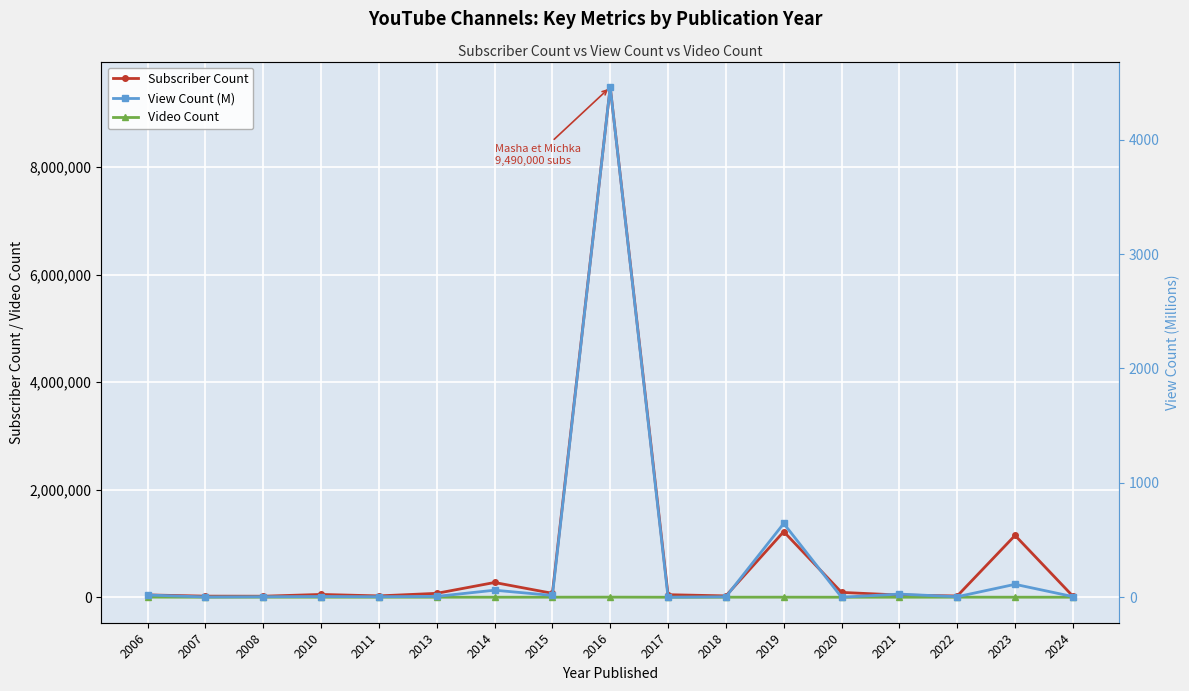

How many series are shown in this chart?

3